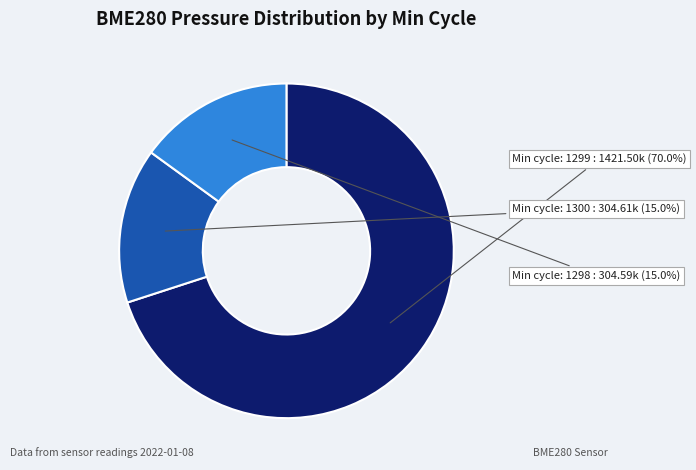

Is there a majority slice in this chart?

Yes